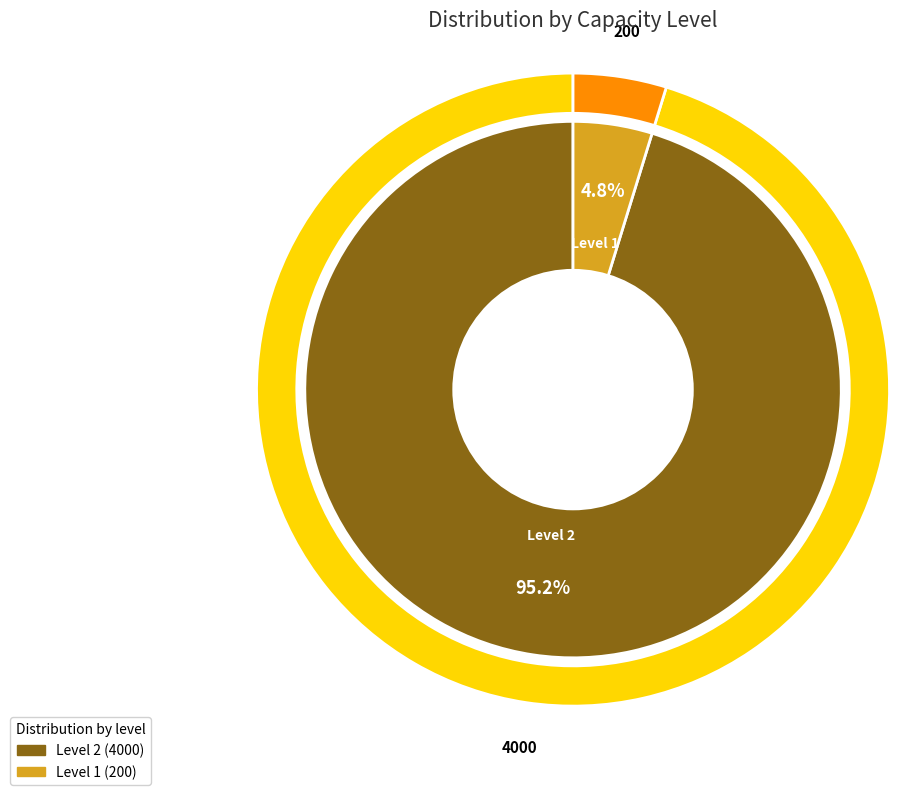

To the nearest percent, what is the difference between the largest and smallest slice percentages?

90%